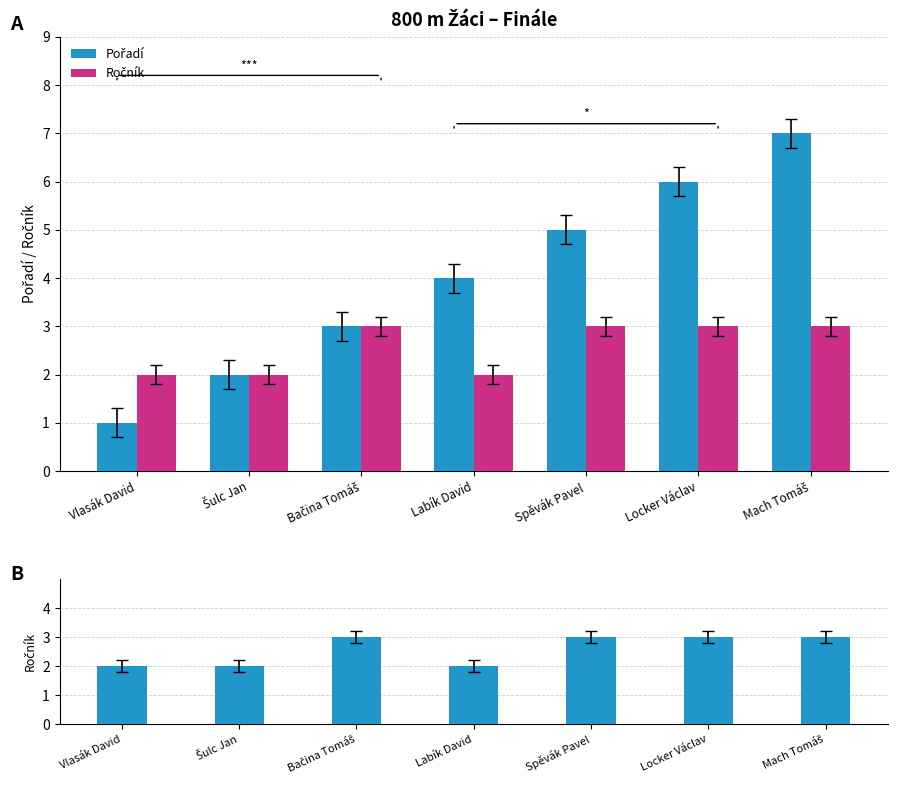

Is it true that Ročník equals 3 at Vlasák David?

False